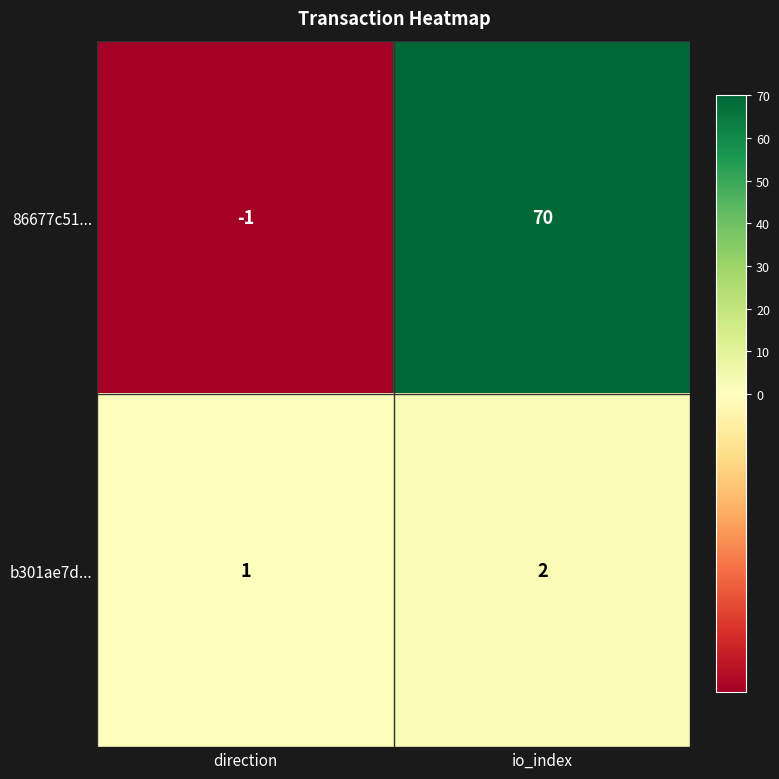

Reading right to left, list all the values displayed in this chart.

86677c51...: 70	-1
b301ae7d...: 2	1